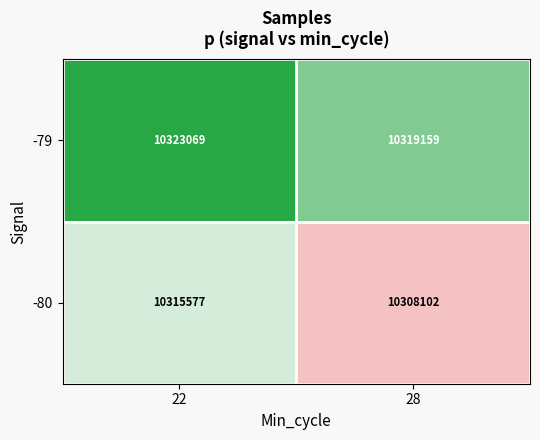

How many data points in -80 are less than 10315577?

1